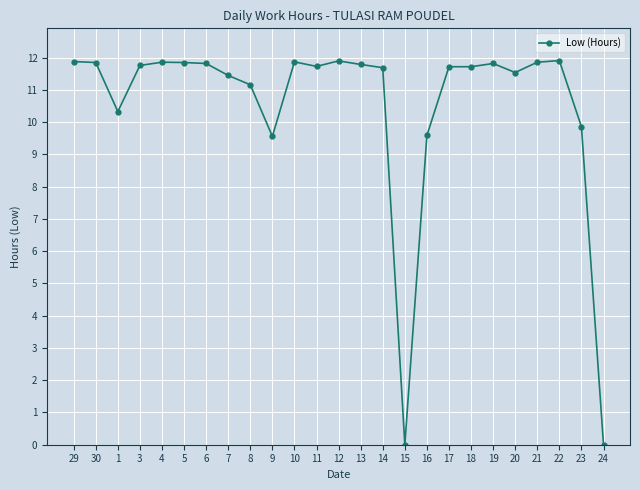

What is the ratio of the value at 22 to the value at 9?

1.2